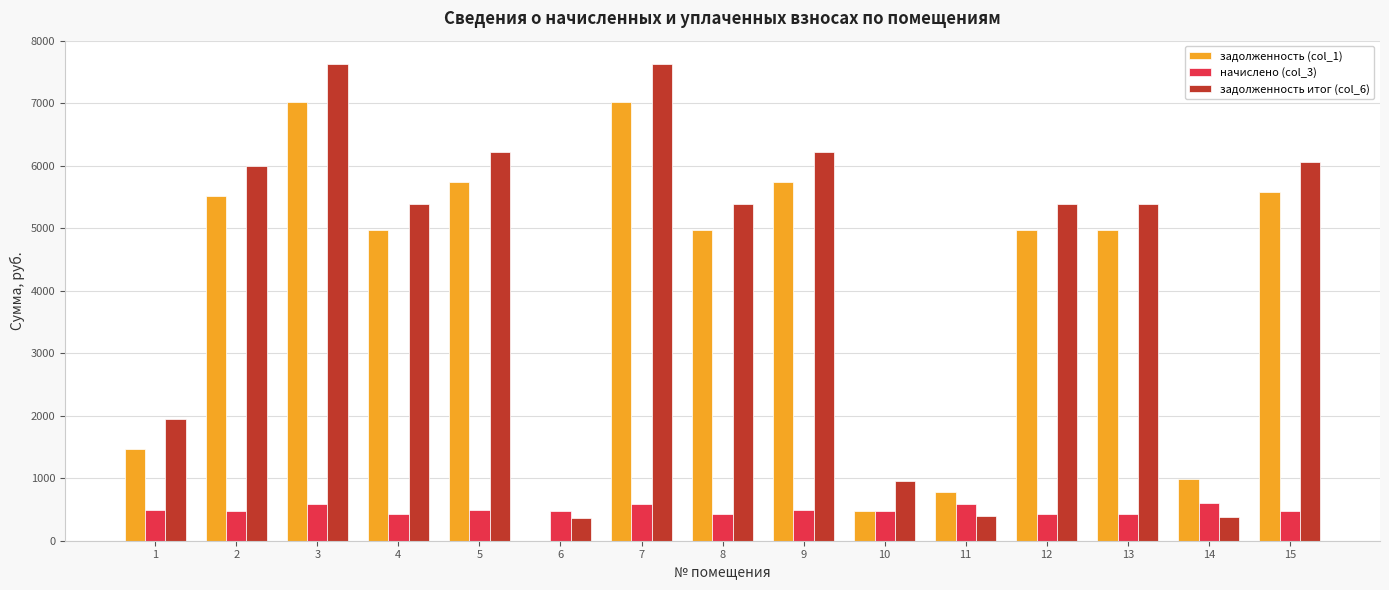

What is the greatest value displayed?

7620.1